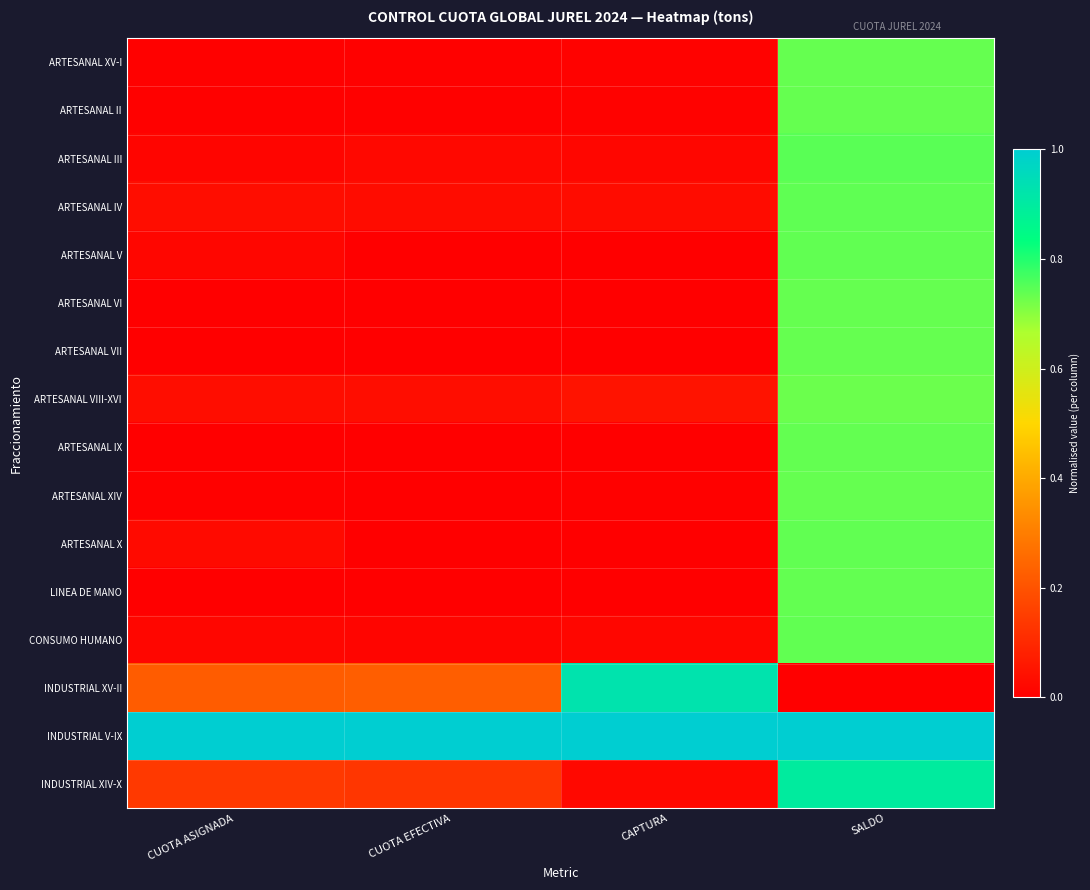

Rank the series by their maximum value, from highest to lowest.

INDUSTRIAL V-IX, INDUSTRIAL XV-II, INDUSTRIAL XIV-X, ARTESANAL III, ARTESANAL IV, ARTESANAL V, CONSUMO HUMANO, ARTESANAL X, ARTESANAL IX, LINEA DE MANO, ARTESANAL XV-I, ARTESANAL VII, ARTESANAL VI, ARTESANAL XIV, ARTESANAL II, ARTESANAL VIII-XVI